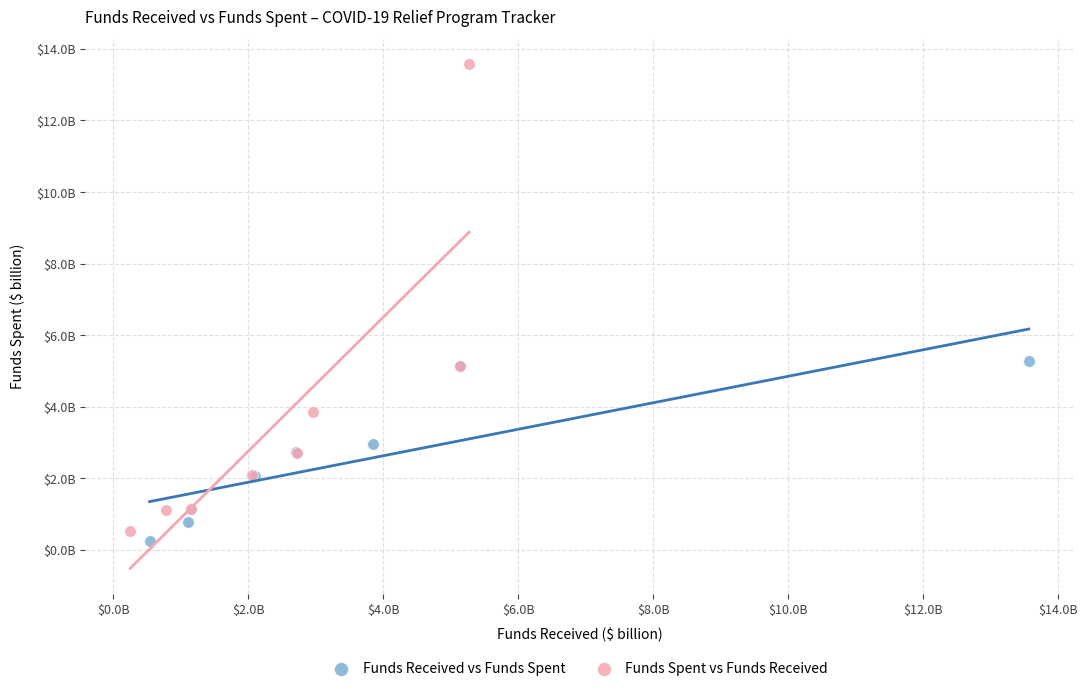

What are all the series names shown in the legend?

Funds Received vs Funds Spent, Funds Spent vs Funds Received